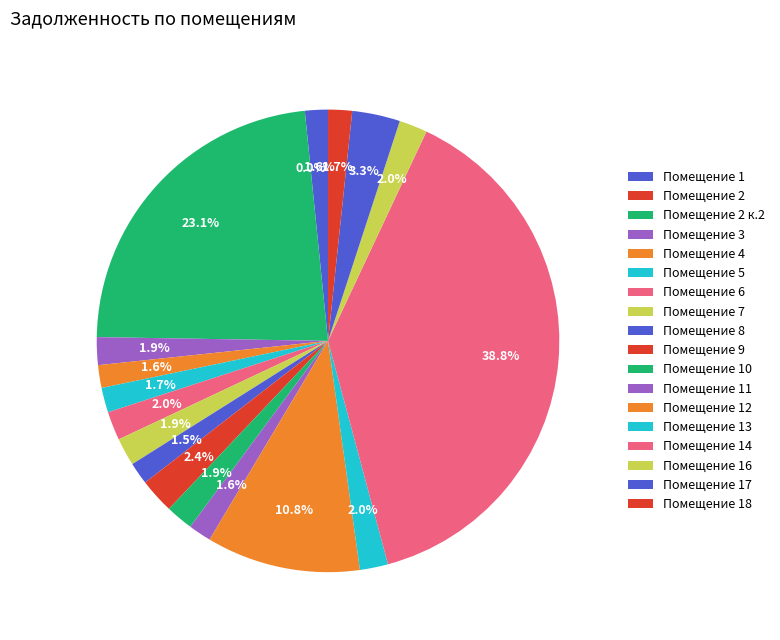

What is the largest slice in the pie chart?

14